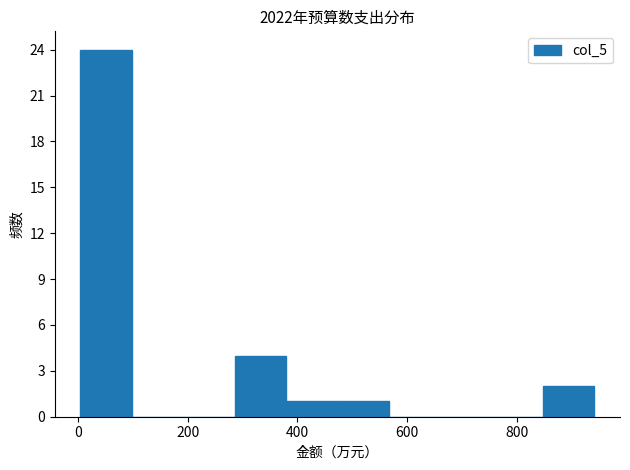

How tall is the bar that spans 0 to 100 on the x-axis? Neither the bar edges nor the heights are printed on the chart, so give them approximately, as read against the axes.

24